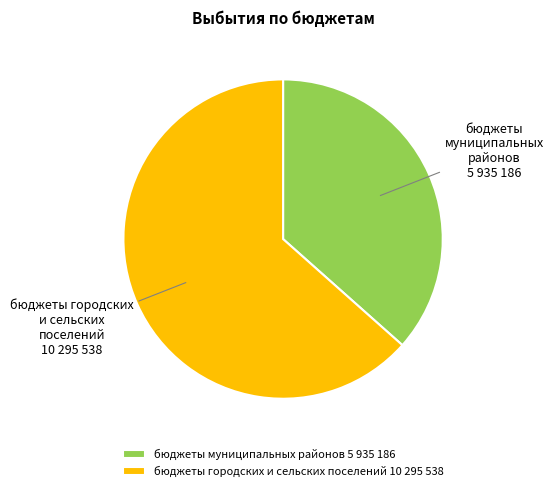

Which category accounts for the majority?

бюджеты городских и сельских поселений